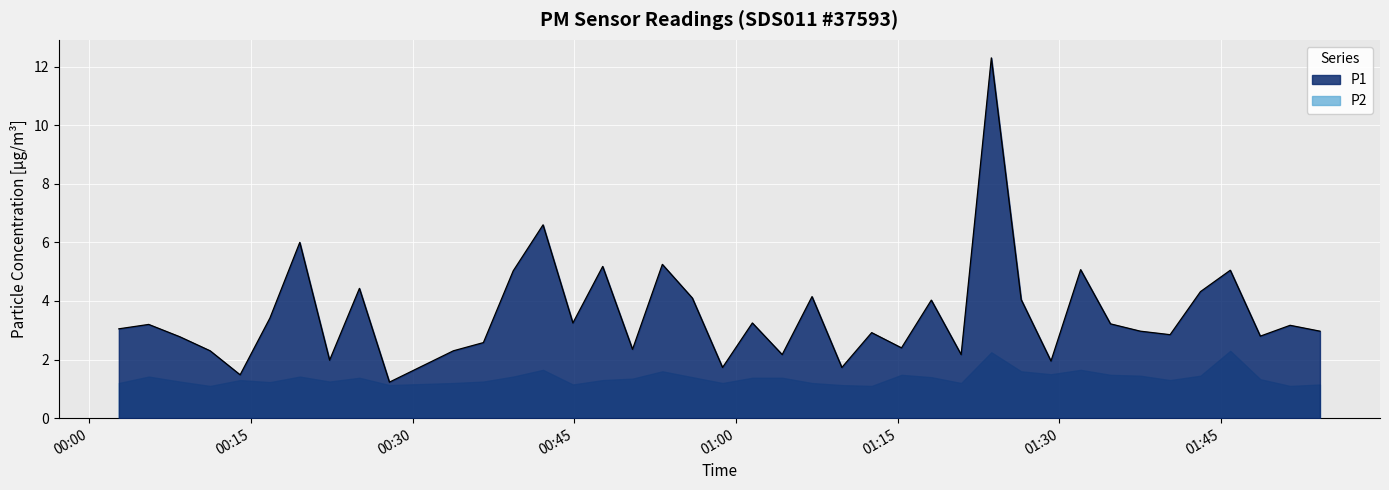

Which series has the widest spread of values?

P1